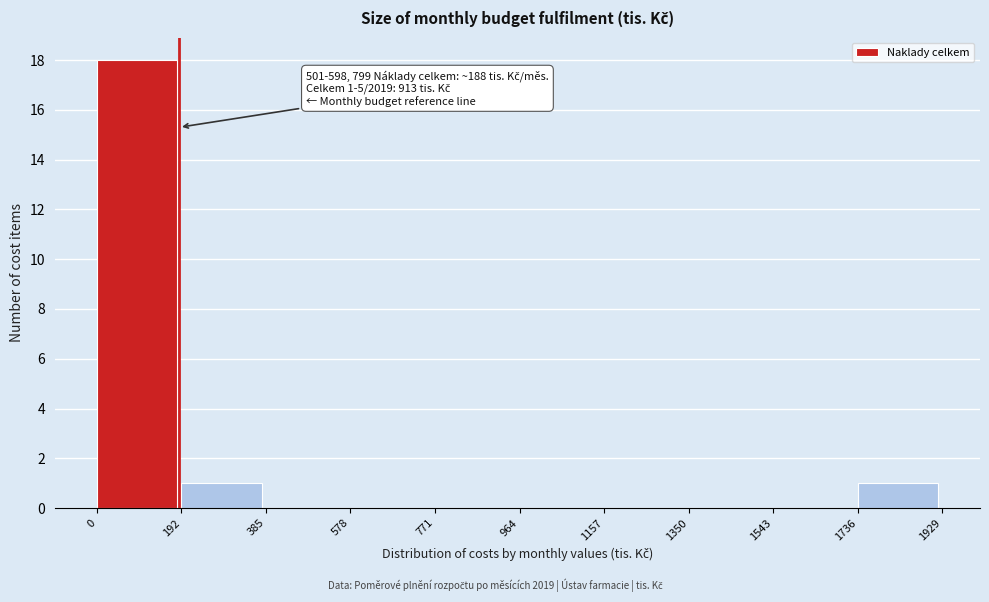

Over which range of the x-axis is the bar tallest?

0 to 192